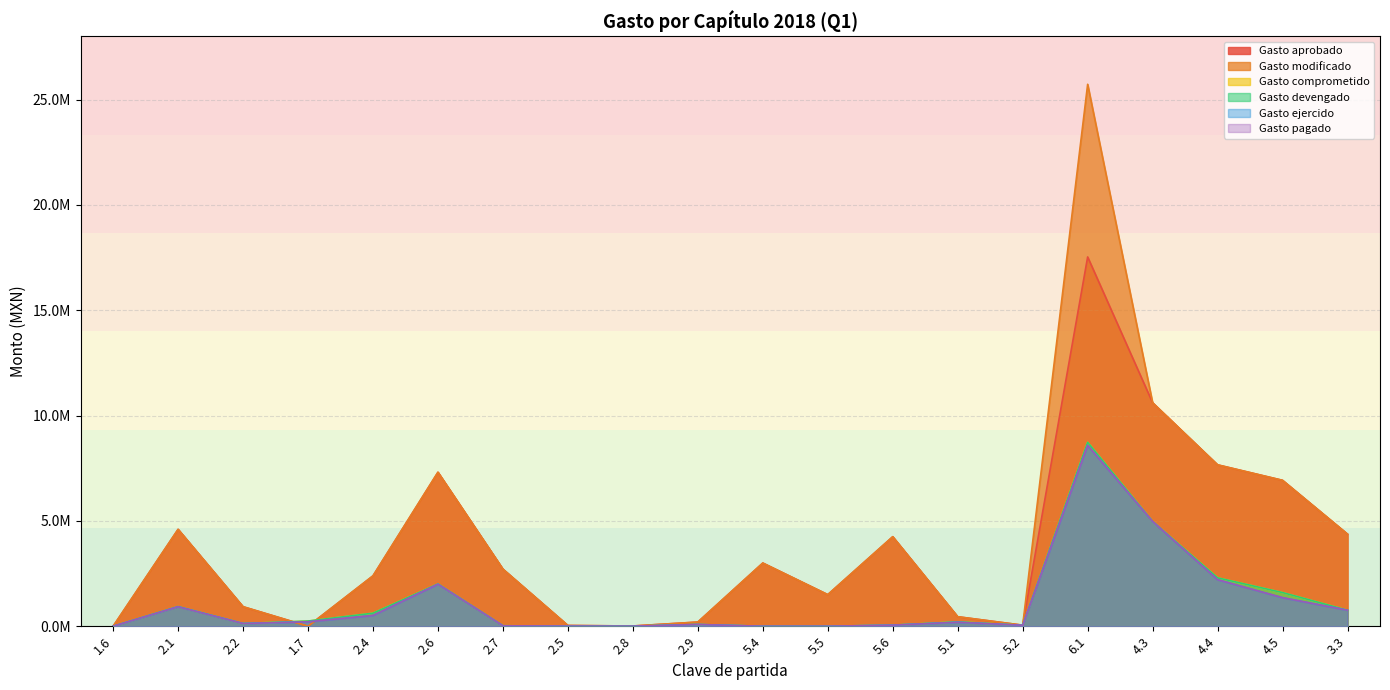

What is the total value across all series at 6.1?

77878893.4